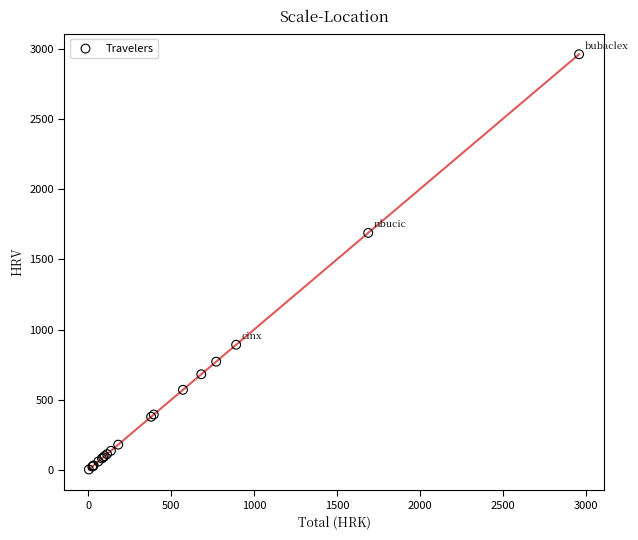

What Y value in the scatter plot is closest to 1481?

1688.2